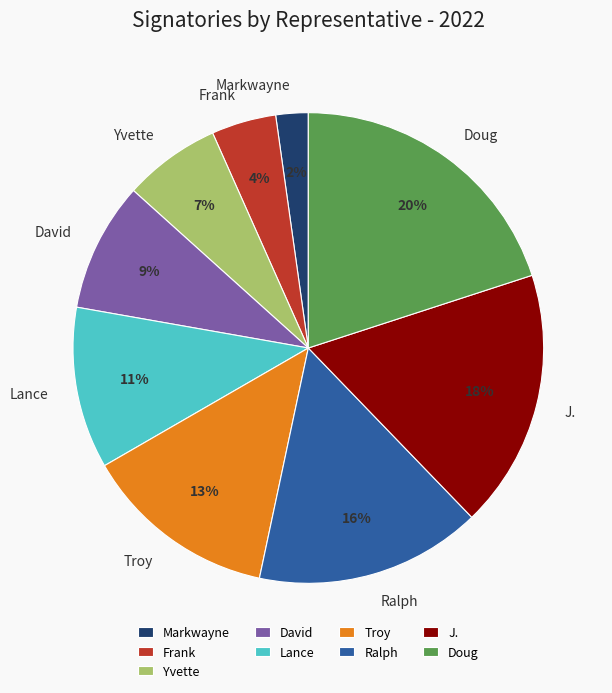

Which has a higher value, Frank or Lance?

Lance